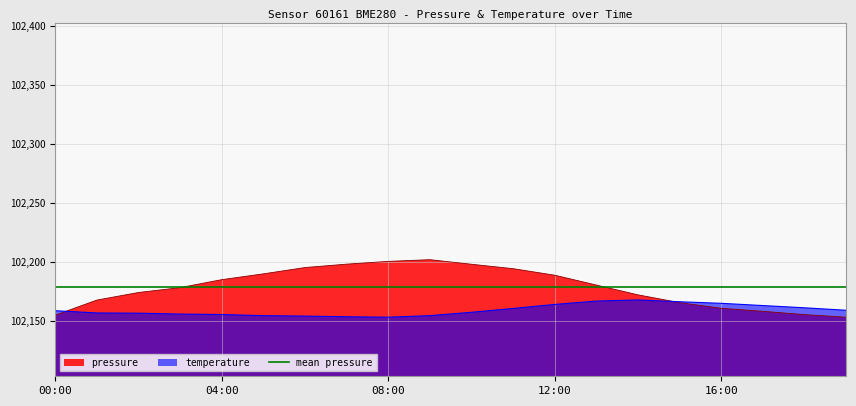

What is the label of the 4th point from the left?

03:00